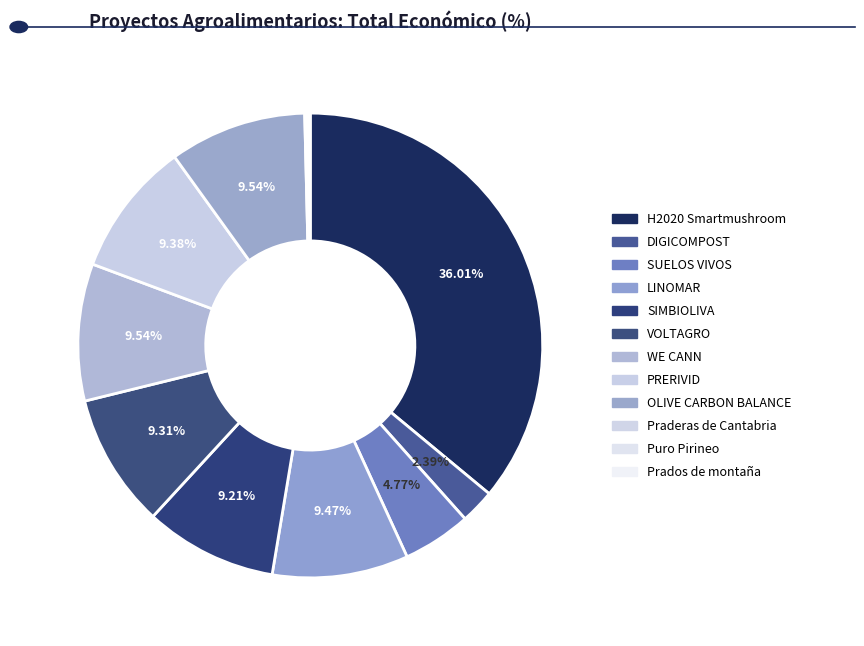

To the nearest percent, what is the average slice percentage?

8%